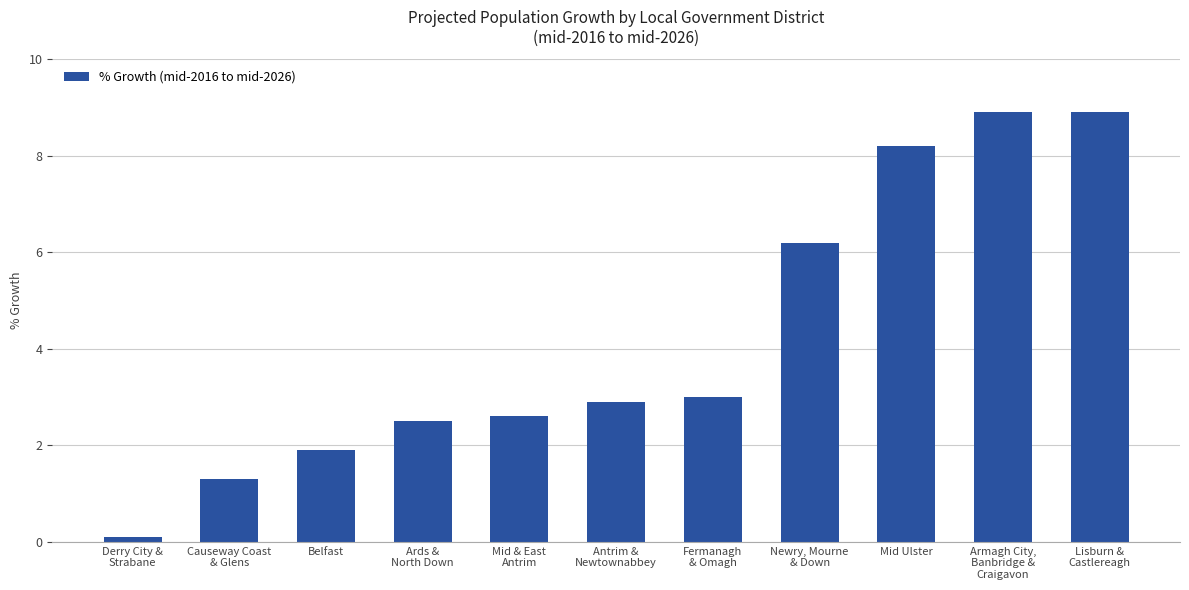

Is it true that the value at Causeway Coast
& Glens is 1.3?

True